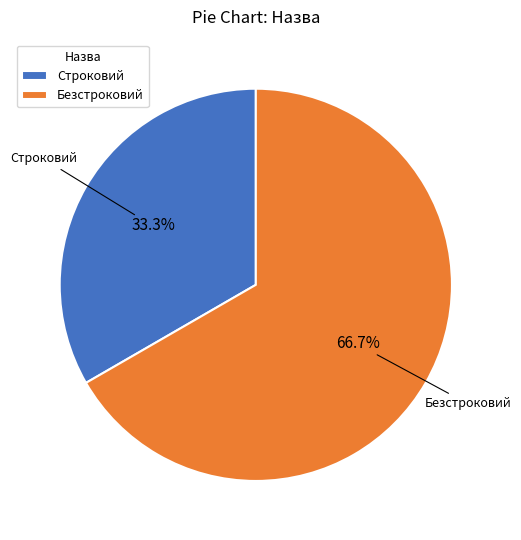

Which slice represents more than half of the pie?

Безстроковий